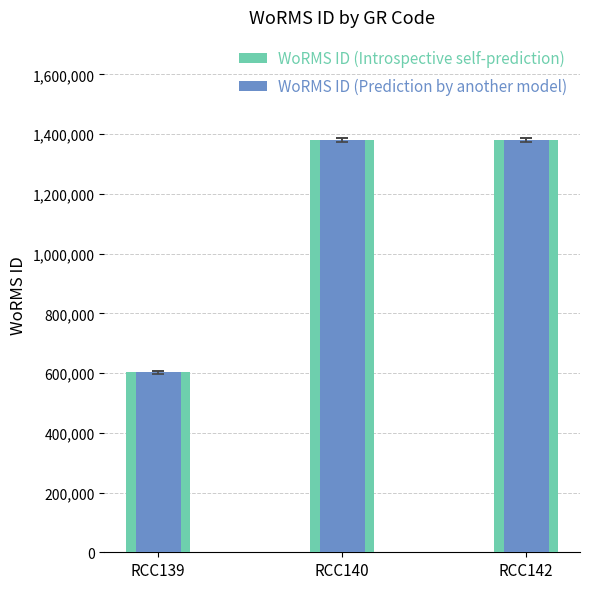

What is the maximum value for WoRMS ID (Prediction by another model)?

1380402